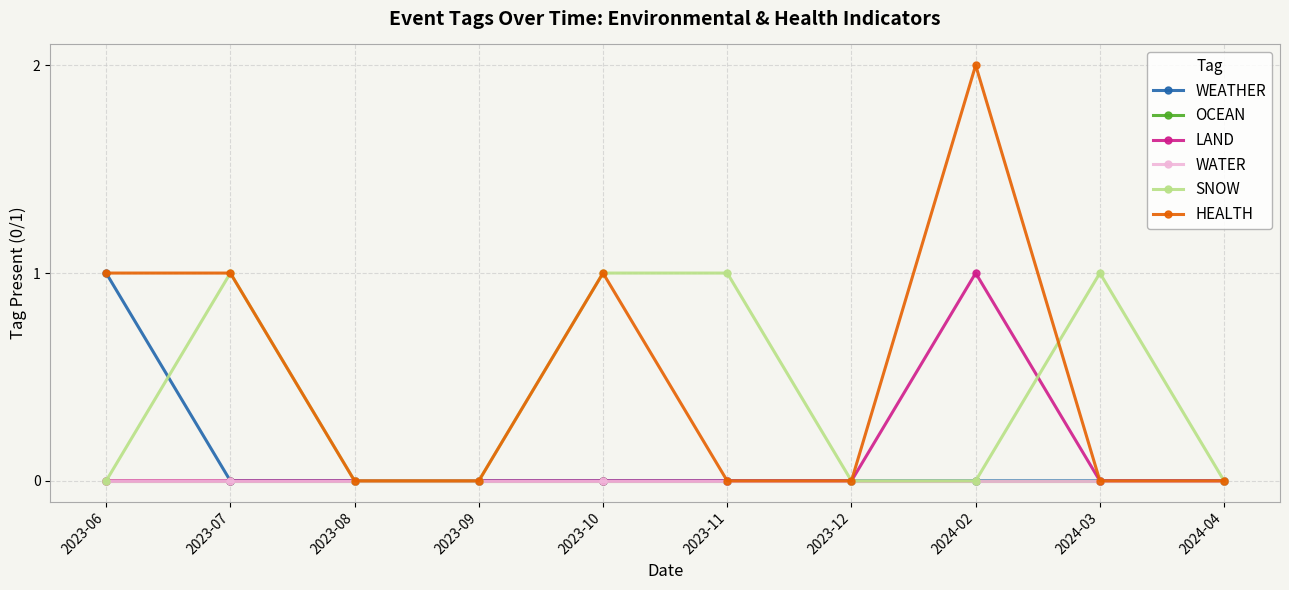

Is this an area chart (filled region under the line)?

No